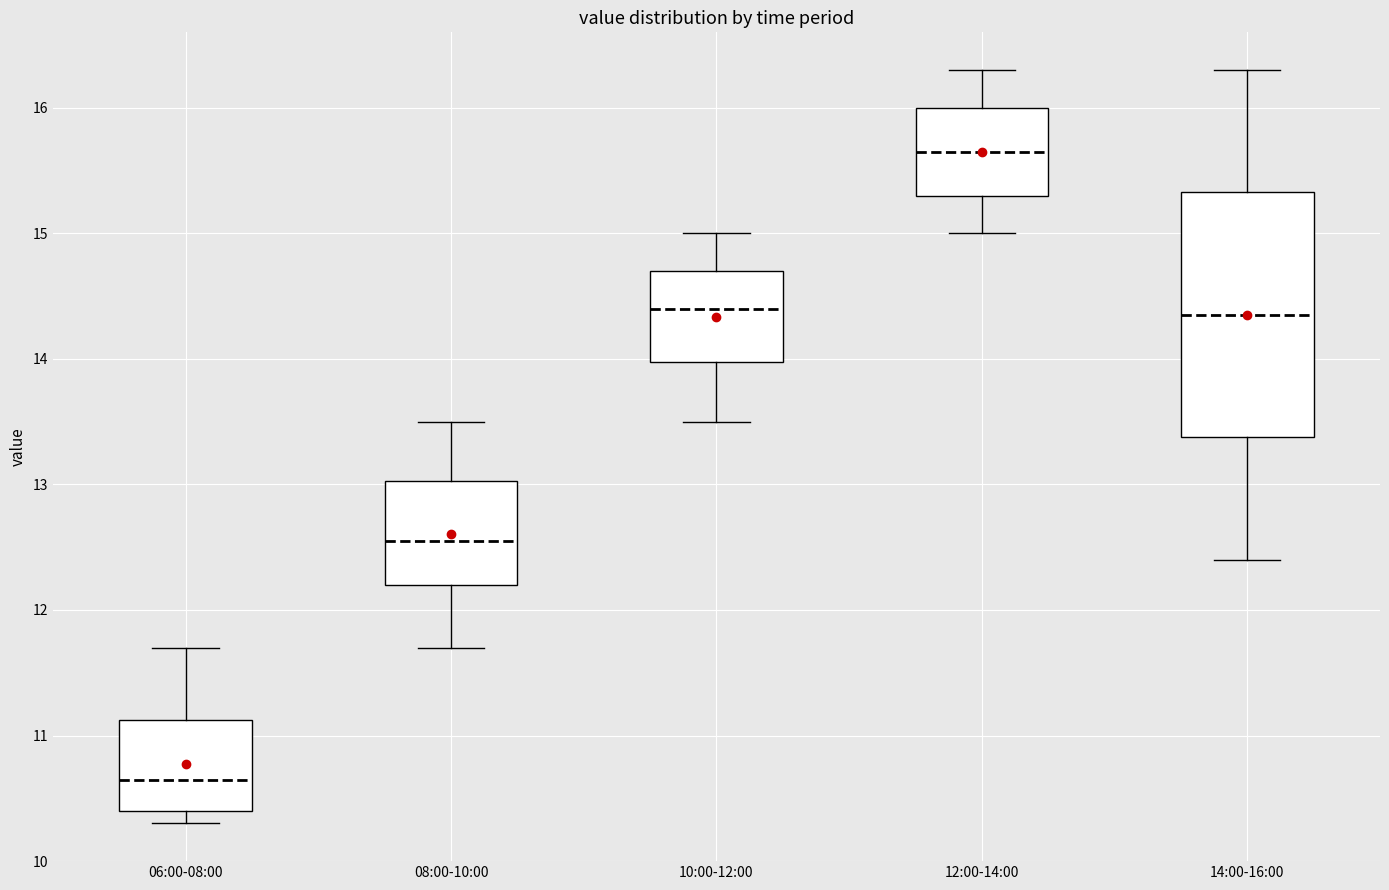

Reading left to right, read every box against the y-axis: the position of its median line, the range the box covers, and the ends of its whiskers. The values are not printed on the chart, so give them approximately, as read against the axis.

06:00-08:00: median 10.7, box 10.4 to 11.1, whiskers 10.3 to 11.7
08:00-10:00: median 12.6, box 12.2 to 13.0, whiskers 11.7 to 13.5
10:00-12:00: median 14.4, box 14.0 to 14.7, whiskers 13.5 to 15.0
12:00-14:00: median 15.7, box 15.3 to 16.0, whiskers 15.0 to 16.3
14:00-16:00: median 14.4, box 13.4 to 15.3, whiskers 12.4 to 16.3